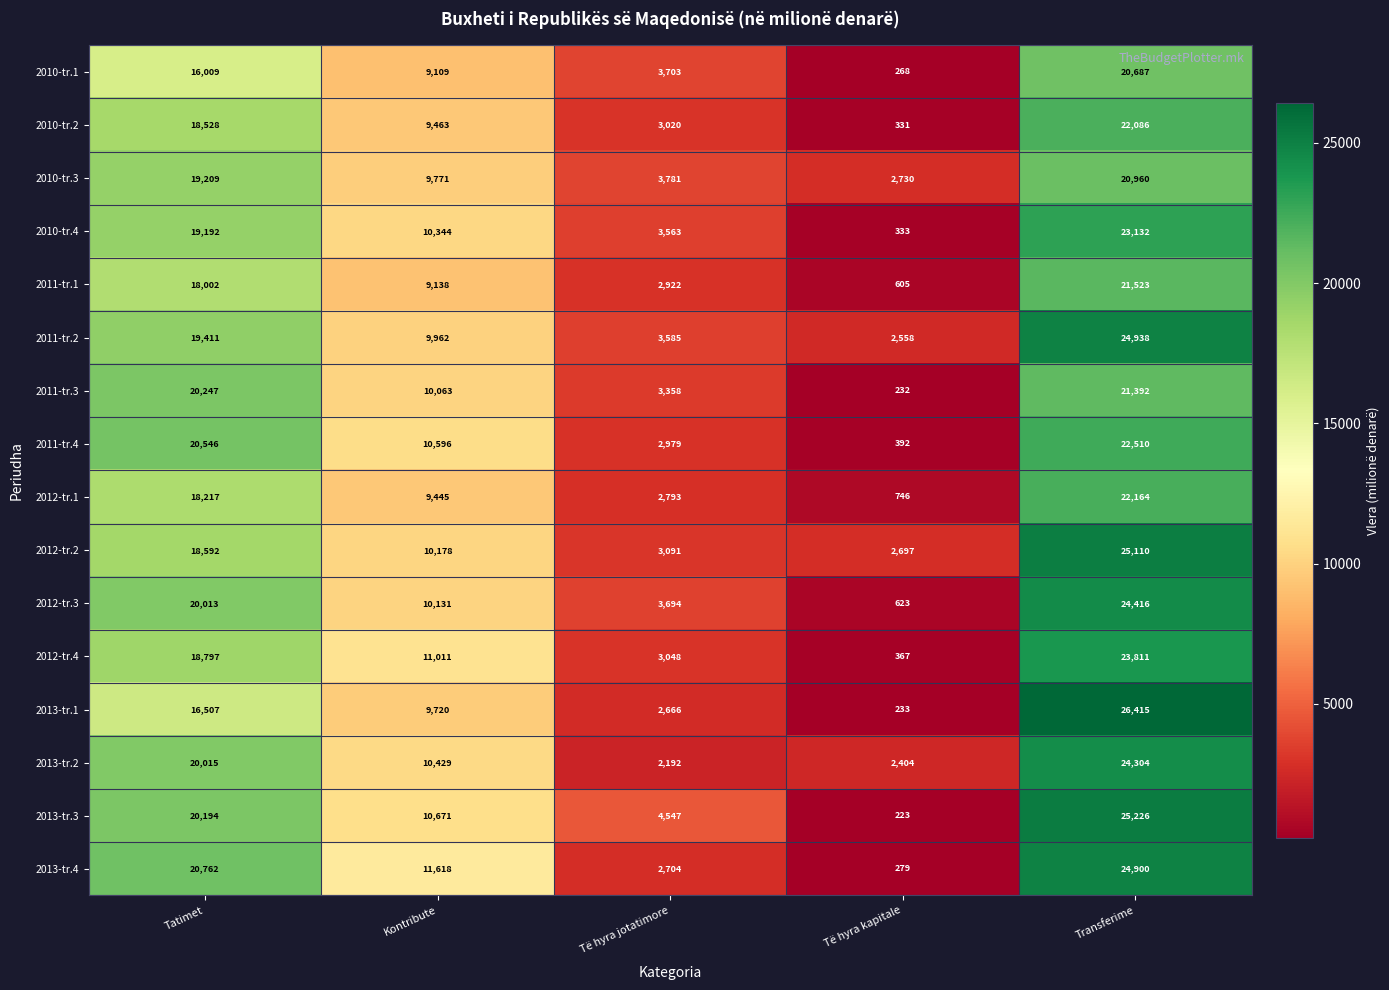

Rank the series at Të hyra jotatimore from lowest to highest value.

2013-tr.2, 2013-tr.1, 2013-tr.4, 2012-tr.1, 2011-tr.1, 2011-tr.4, 2010-tr.2, 2012-tr.4, 2012-tr.2, 2011-tr.3, 2010-tr.4, 2011-tr.2, 2012-tr.3, 2010-tr.1, 2010-tr.3, 2013-tr.3